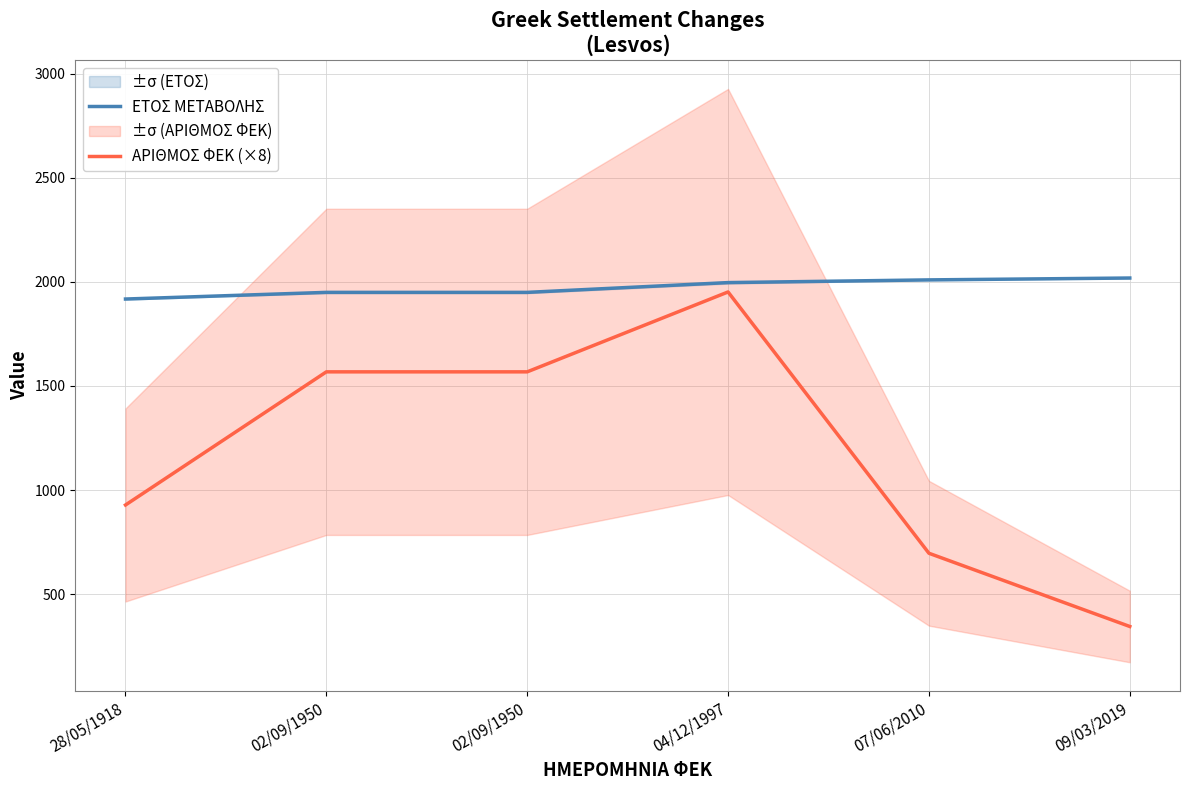

What is the approximate value of ΑΡΙΘΜΟΣ ΦΕΚ (×8) at 02/09/1950, to the nearest 100?

1600